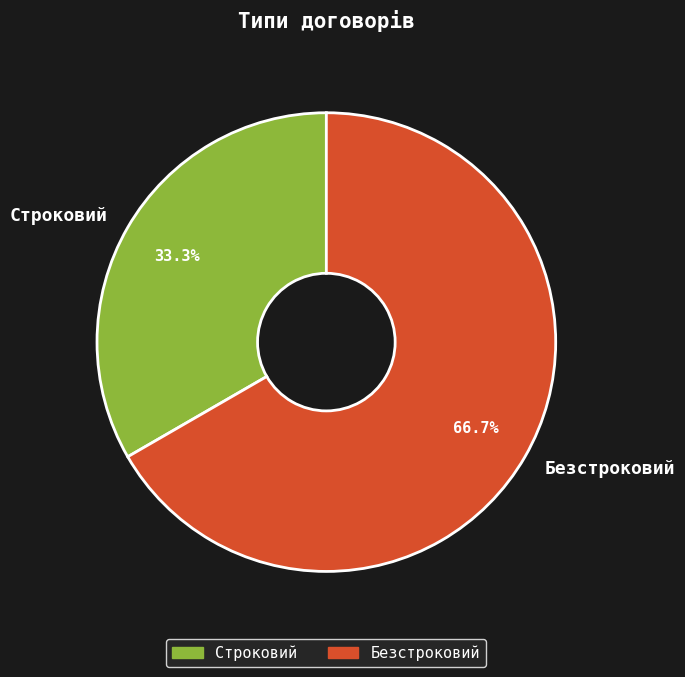

To the nearest percent, what is the difference between the largest and smallest slice percentages?

33%